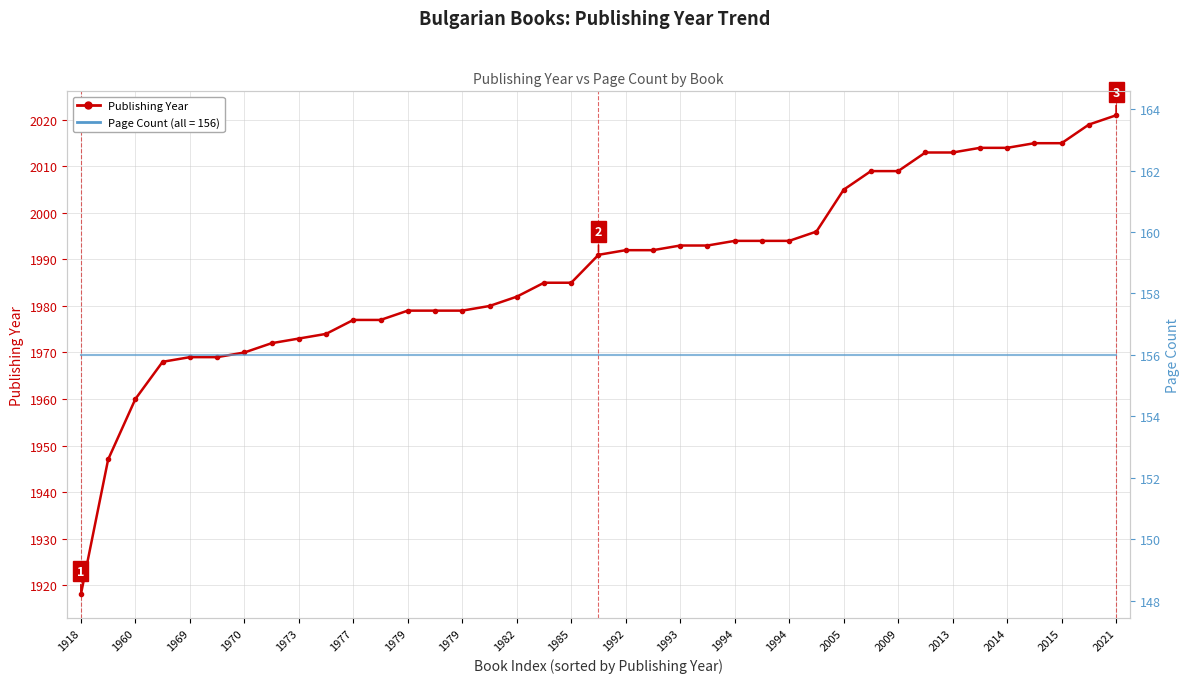

Is it true that Page Count equals 156 at 1994?

True